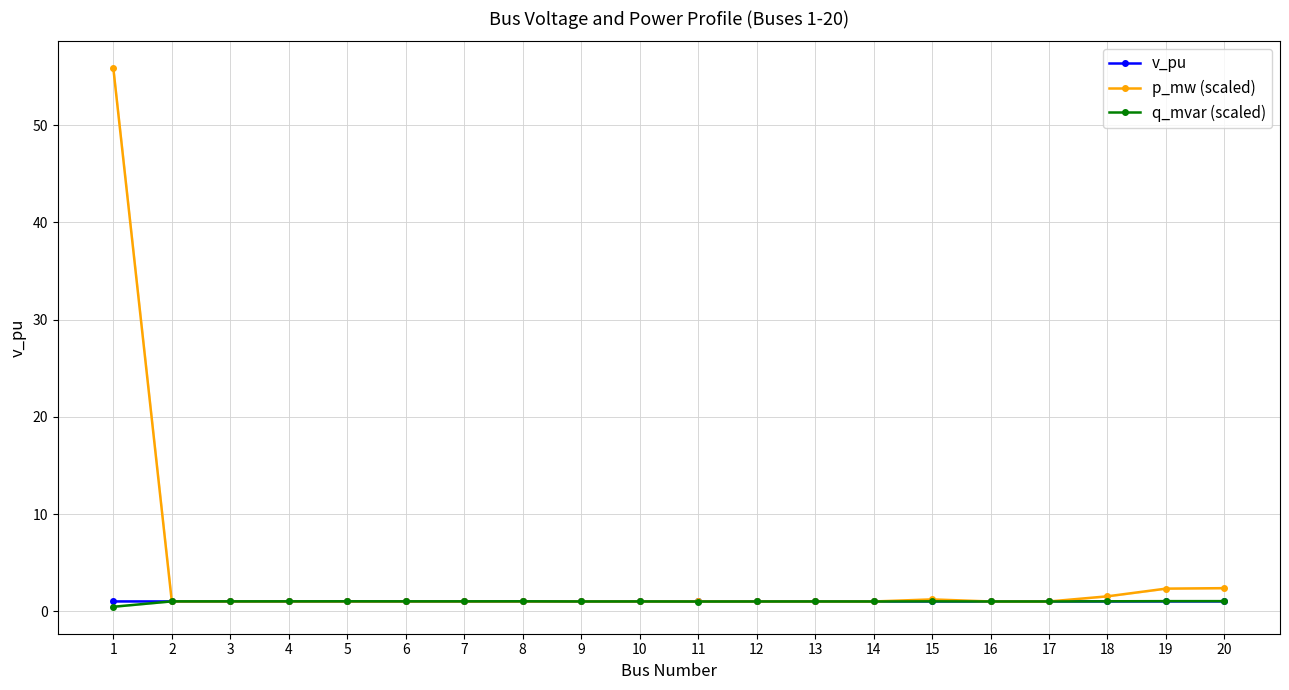

Does the chart display data point markers on the line(s)?

Yes